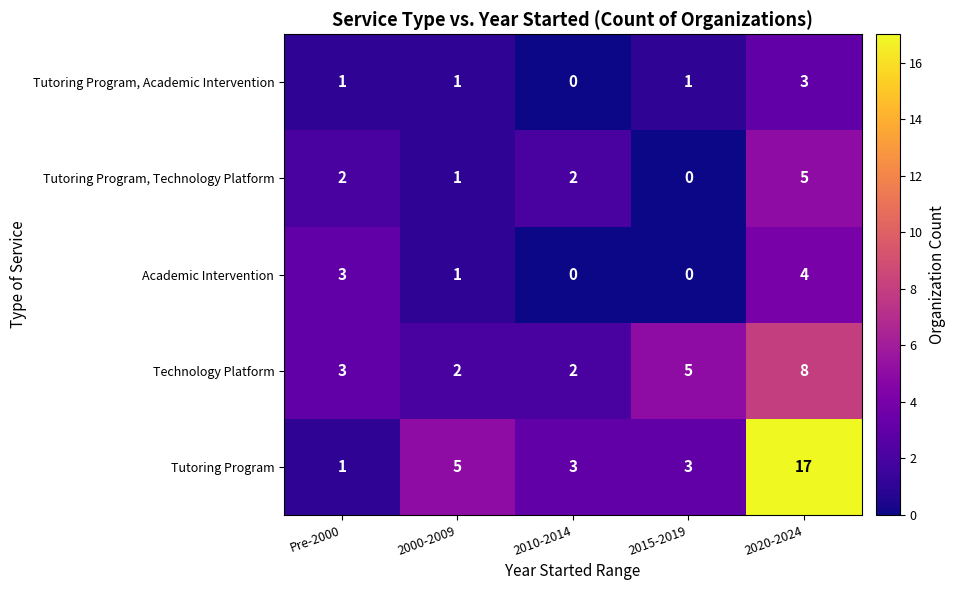

True or false: Tutoring Program, Technology Platform has a value of 1 at 2010-2014.

False